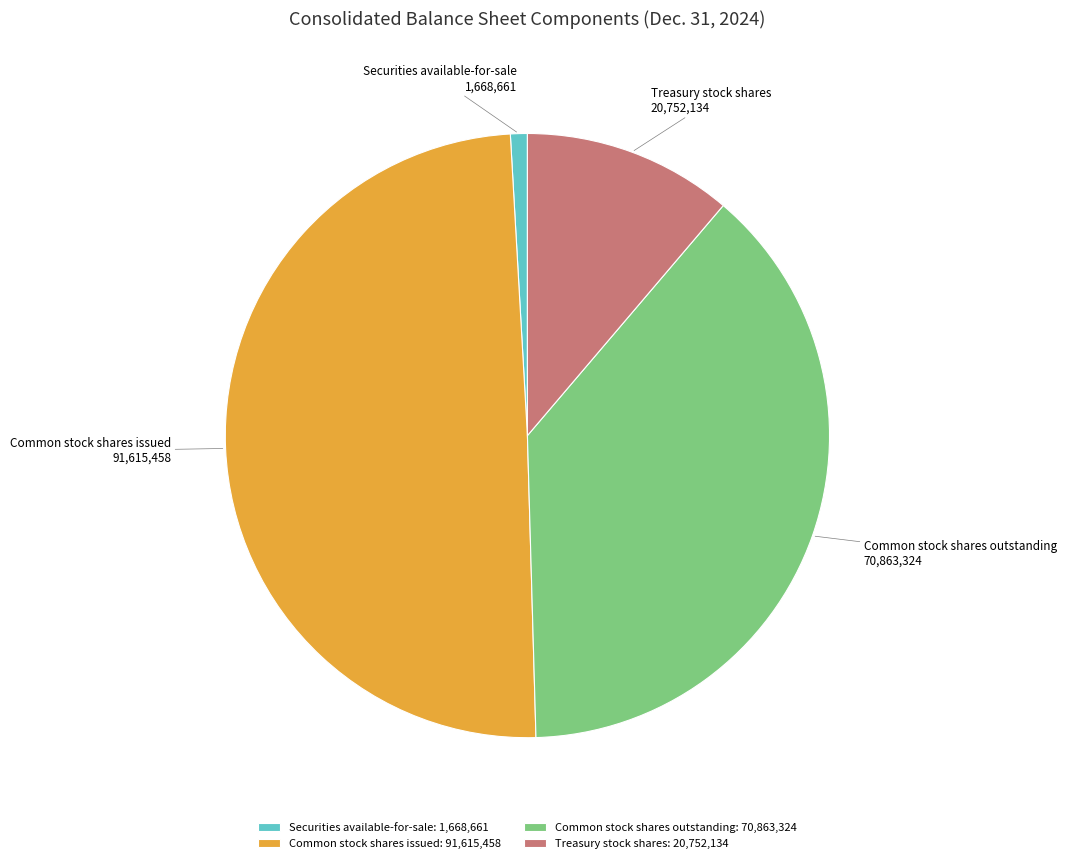

Approximately how many times larger is the value at Common stock shares outstanding compared to Treasury stock shares?

3.4